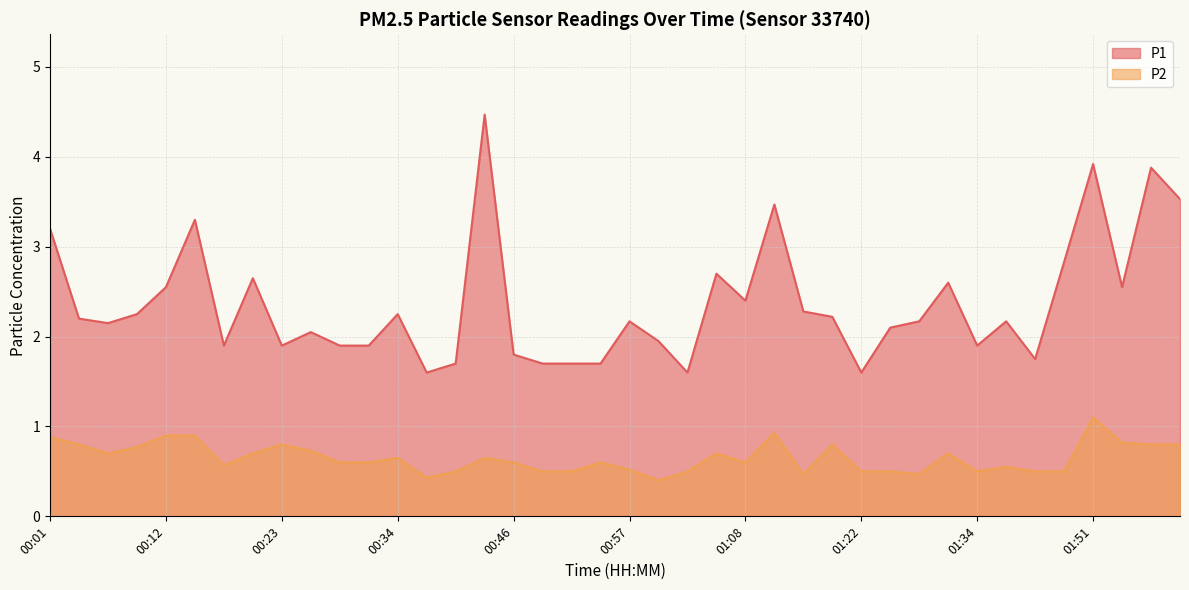

What is the label of the 21st point from the right?

00:54